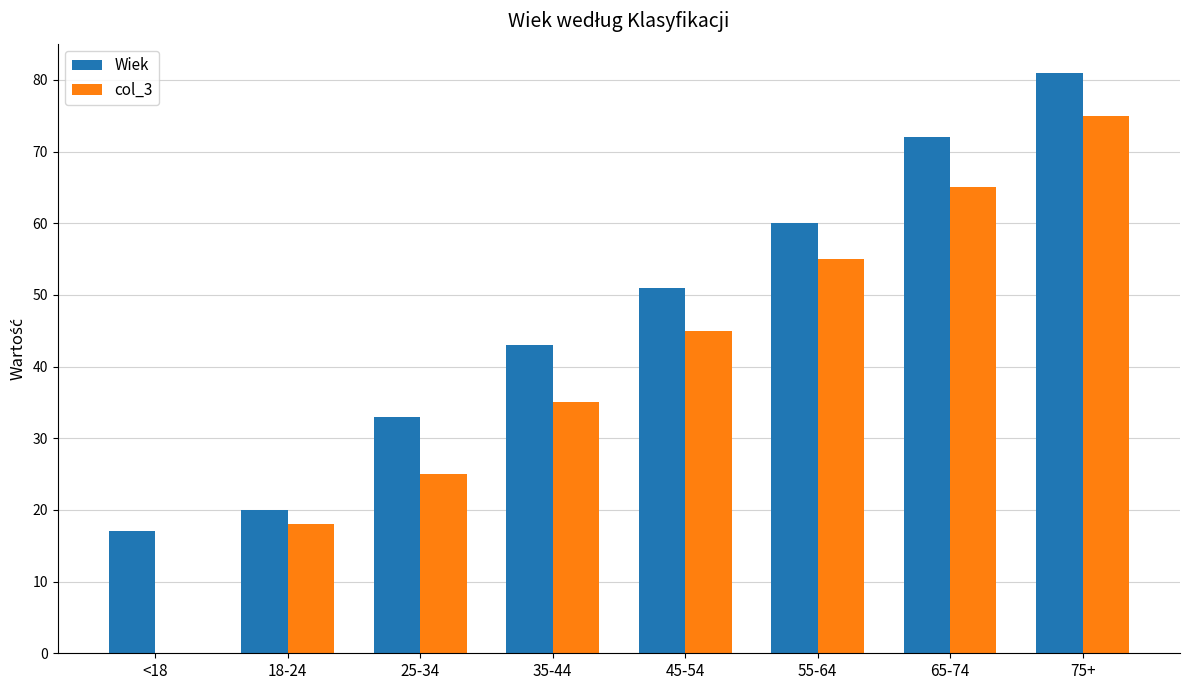

Which series changed the most between 18-24 and 45-54?

Wiek